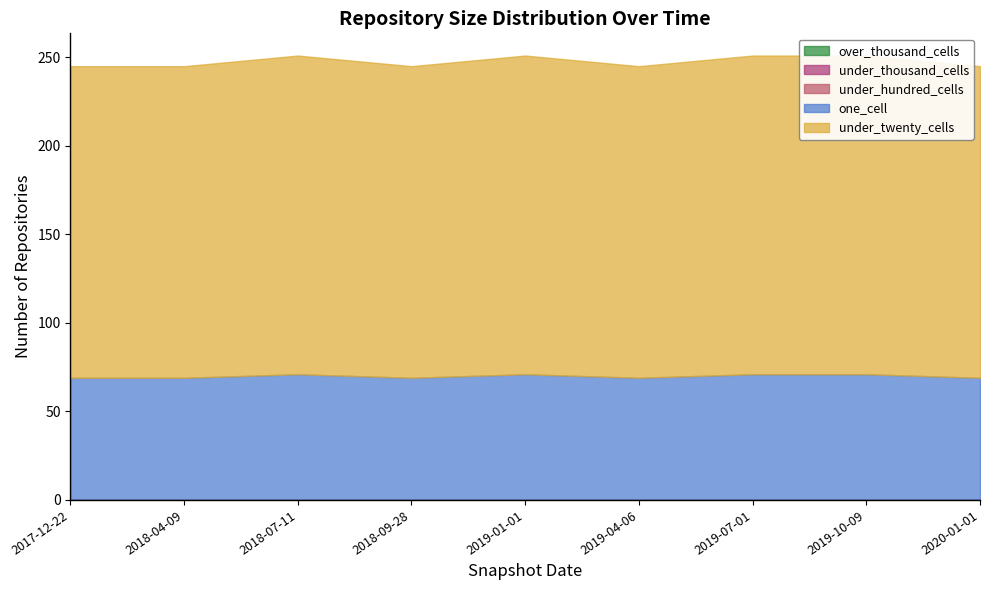

Which series has the widest spread of values?

under_twenty_cells